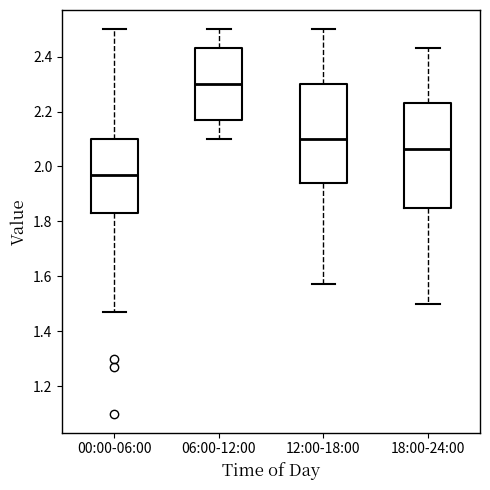

Reading left to right, transcribe this box plot: for each box, give where its median line is, the range the box spans, and where its two whiskers end, as read against the y-axis. The values are not printed on the chart, so give them approximately, as read against the axis.

00:00-06:00: median 1.98, box 1.84 to 2.10, whiskers 1.48 to 2.50
06:00-12:00: median 2.30, box 2.18 to 2.44, whiskers 2.10 to 2.50
12:00-18:00: median 2.10, box 1.94 to 2.30, whiskers 1.58 to 2.50
18:00-24:00: median 2.06, box 1.84 to 2.24, whiskers 1.50 to 2.44